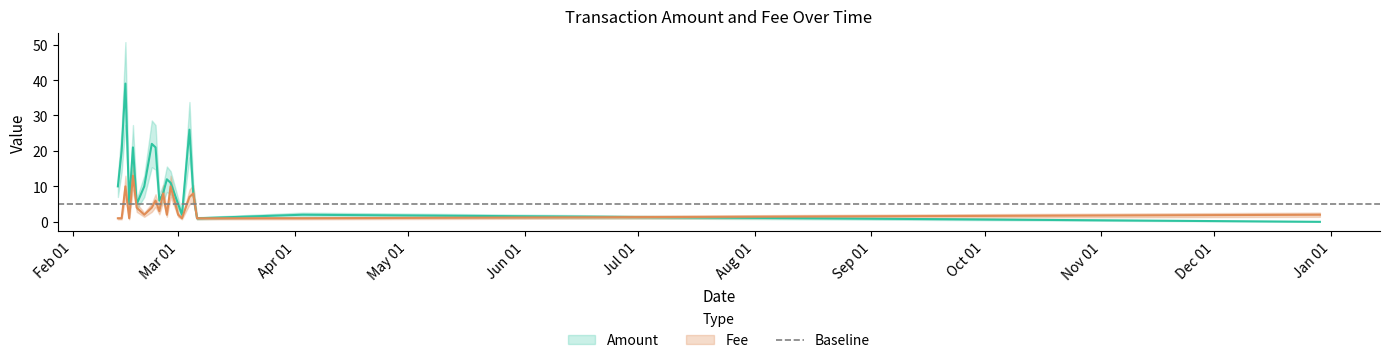

At which label does Fee first exceed 3?

2017-02-15